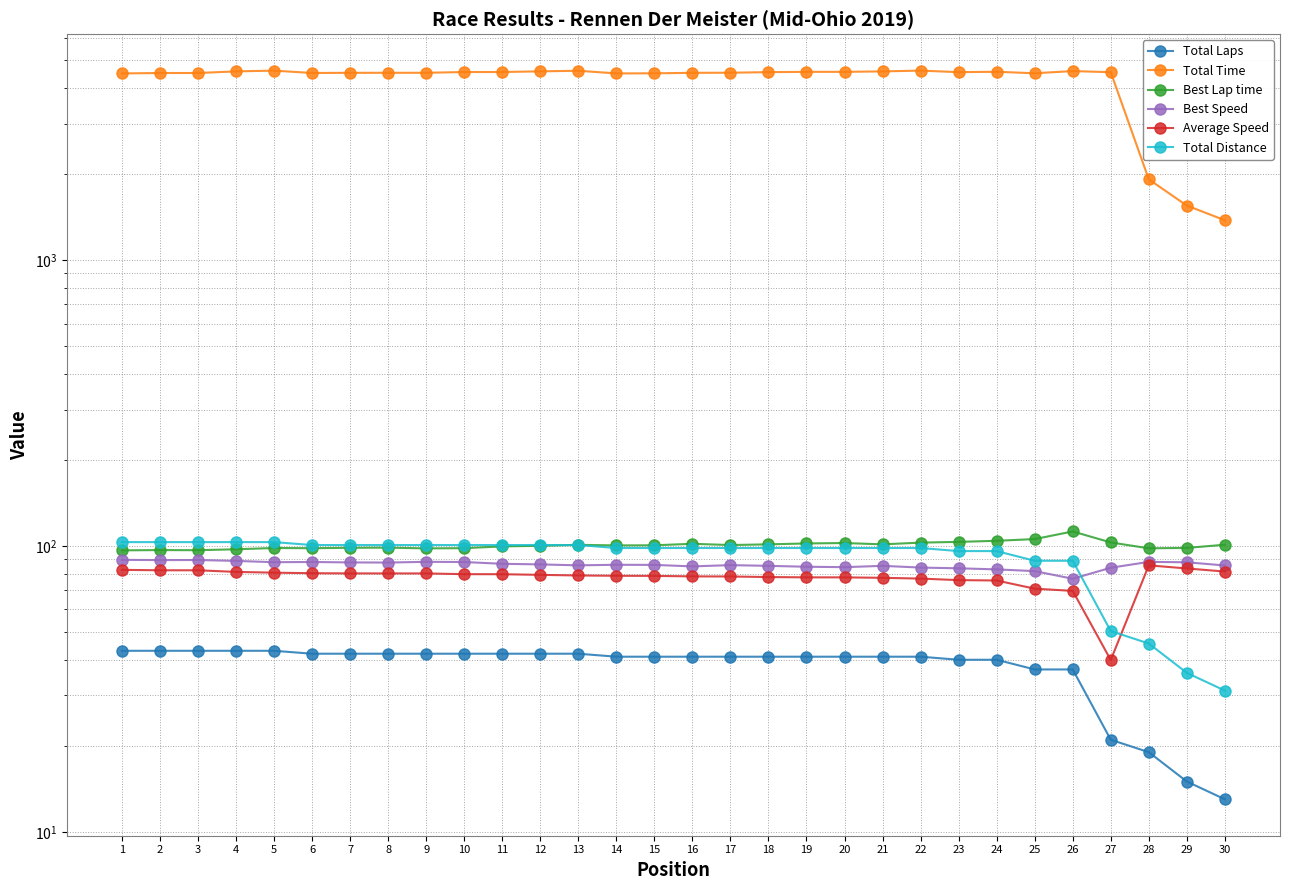

What is the total value across all series at 27?

4845.1